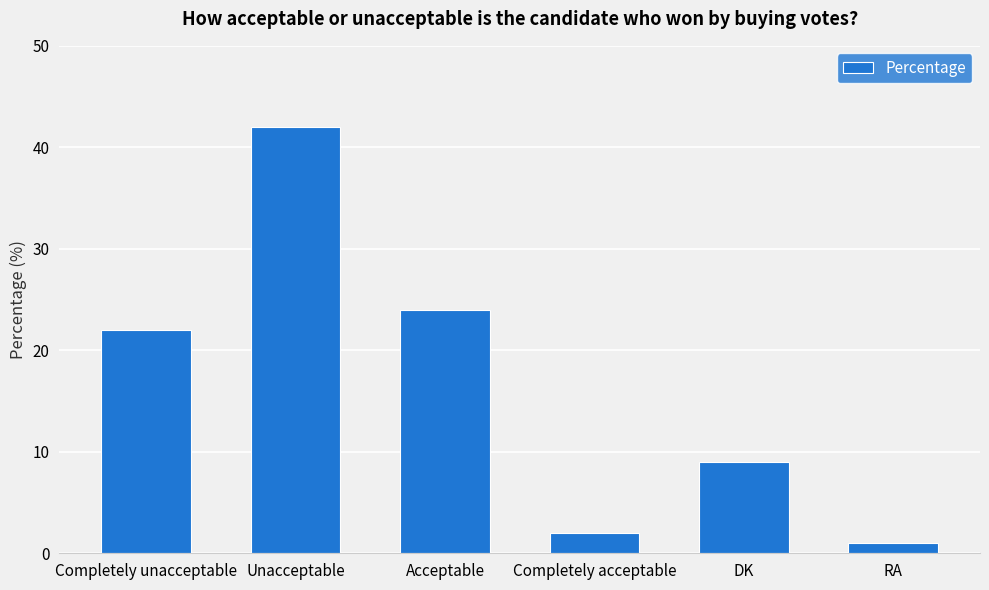

Reading left to right, list all the values displayed in this chart.

22	42	24	2	9	1